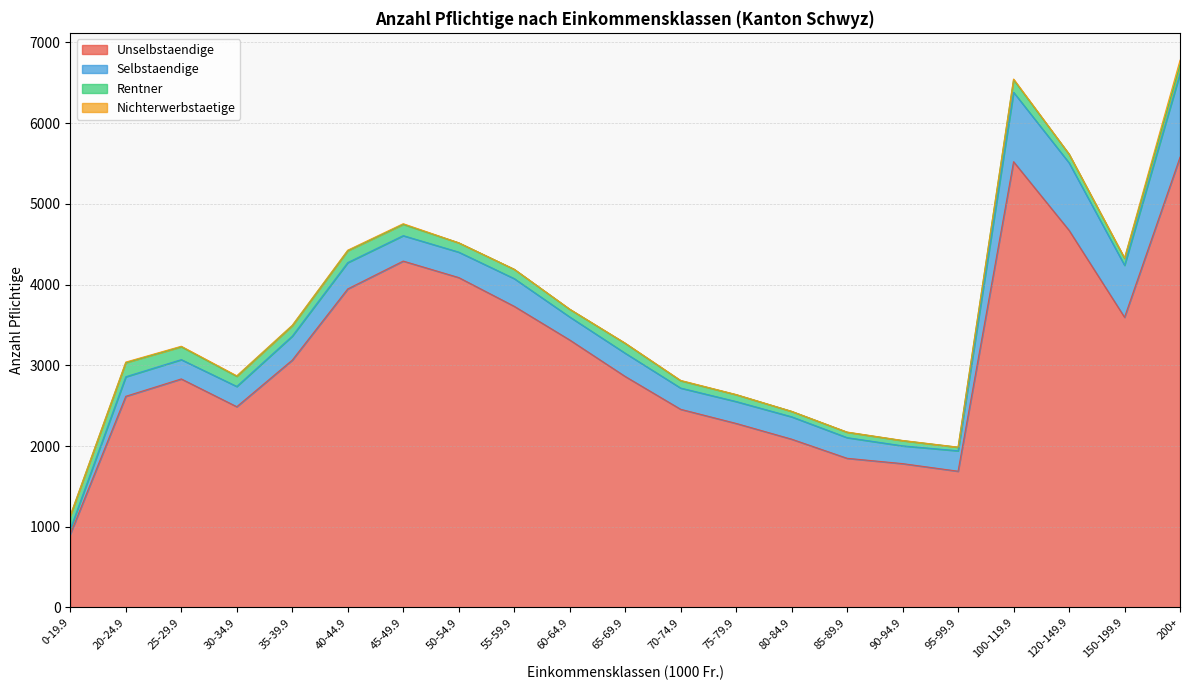

What is the spread (max minus min) of values at 35-39.9?

3059